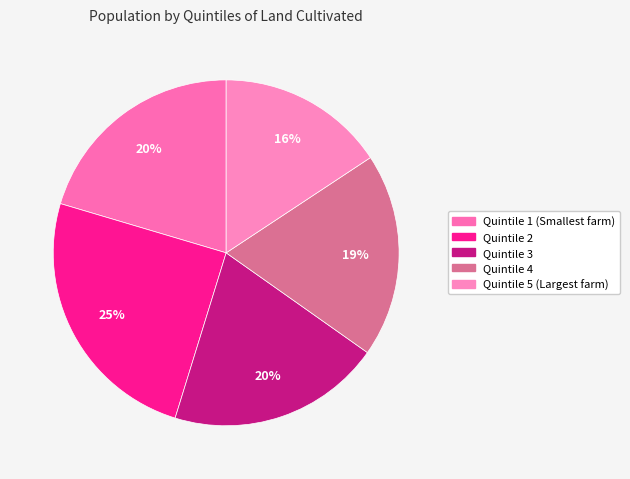

Is there any slice that represents more than half of the pie?

No